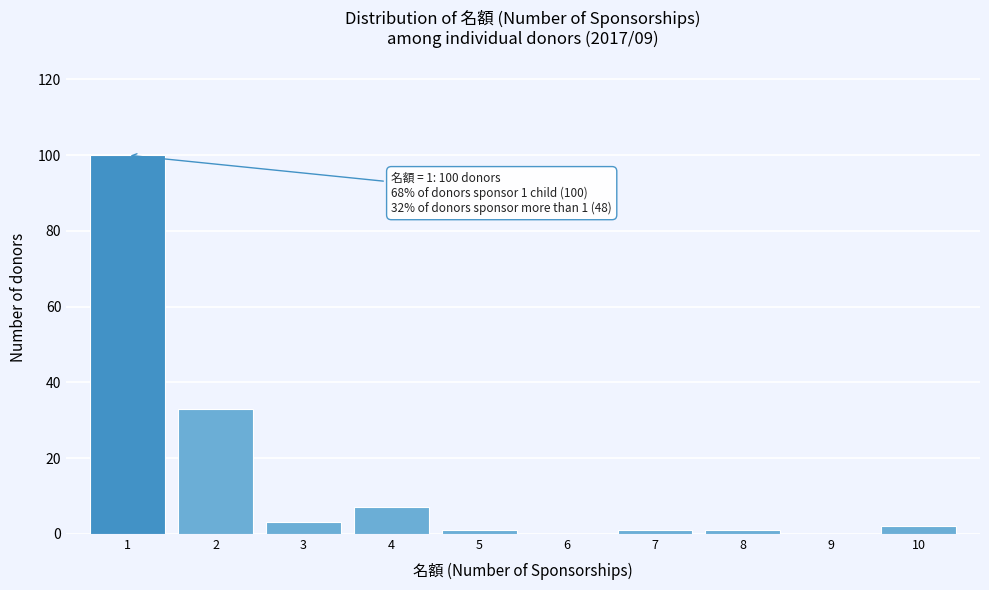

Reading left to right, list all the values displayed in this chart.

1=100	2=33	3=3	4=7	5=1	6=0	7=1	8=1	9=0	10=2